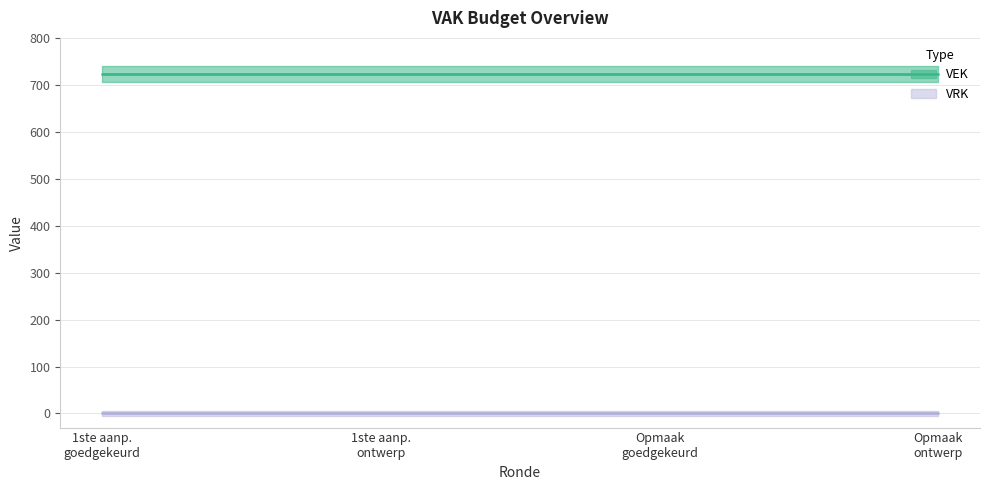

Count the number of data series in this chart.

2